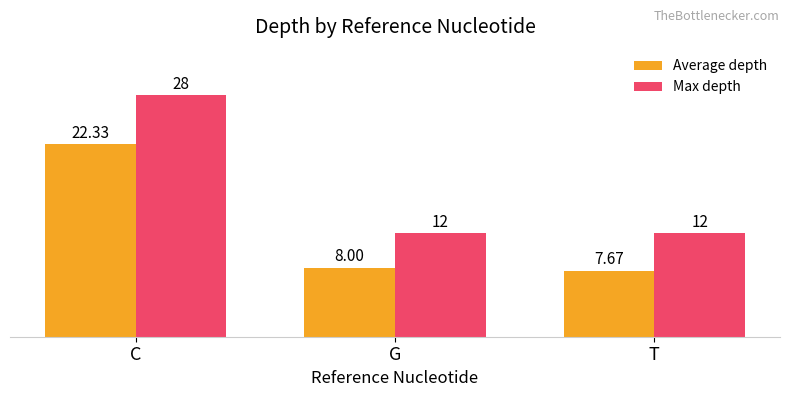

Are the bars horizontal?

No